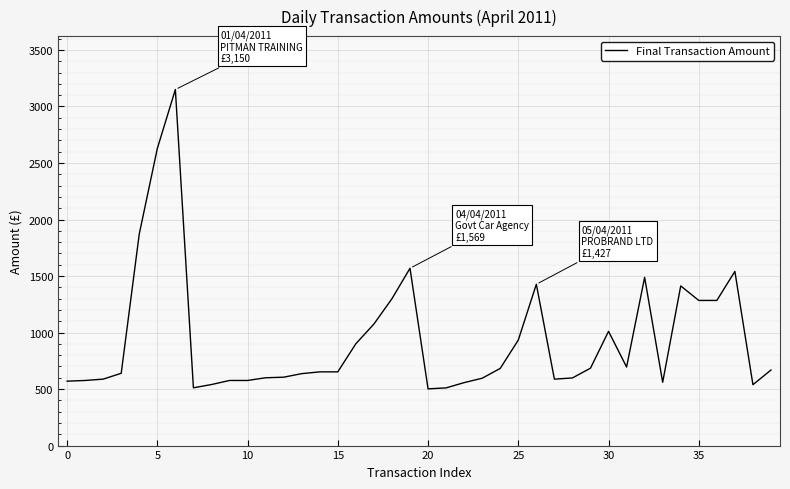

What is the minimum value shown in the chart?

501.9